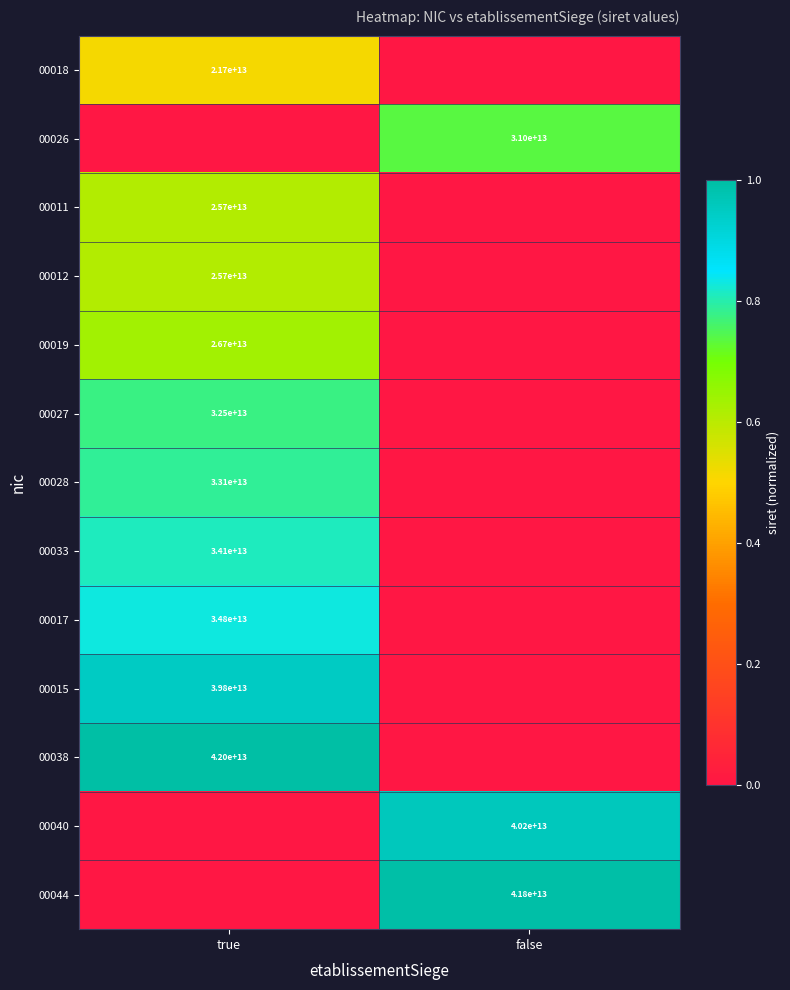

Is it true that 00015 equals 55324965825174 at true?

False